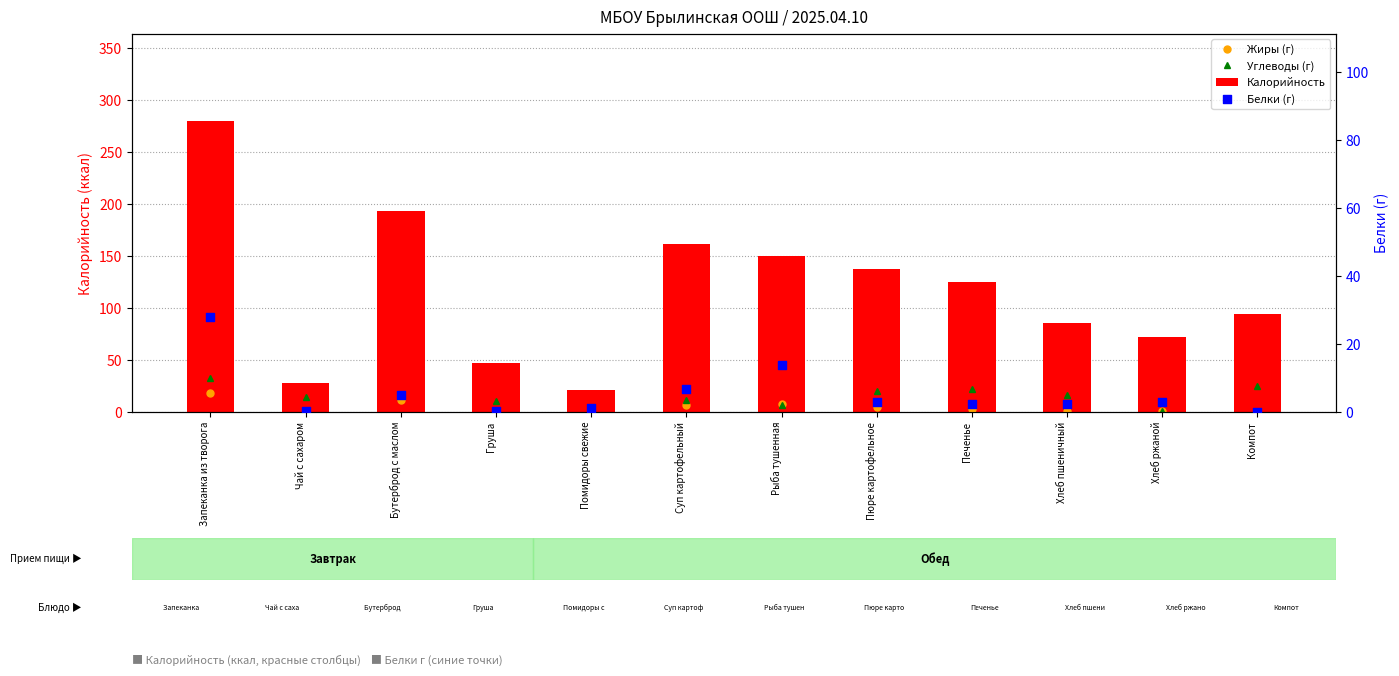

Is the value of Калорийность at Хлеб пшеничный greater than the value of Углеводы (г) at Запеканка из творога?

Yes